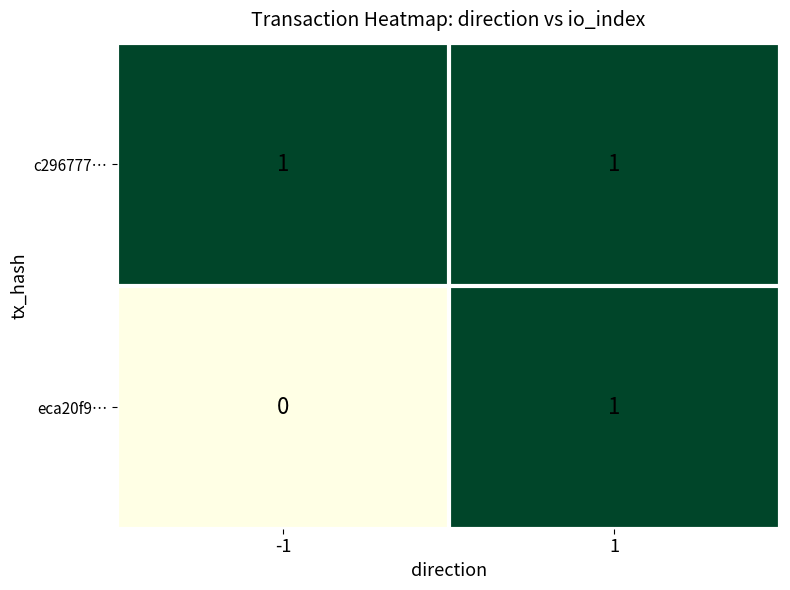

How many distinct data groups are displayed?

2